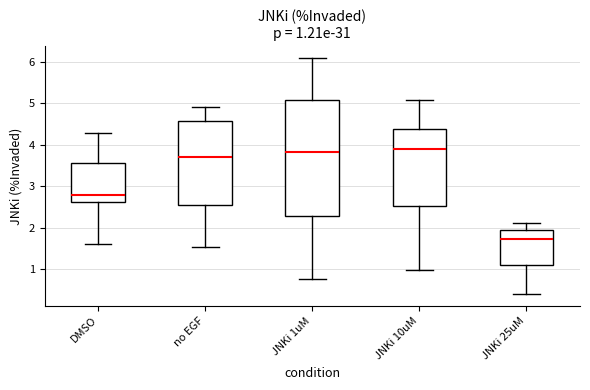

Which box's median line is the lowest?

JNKi 25uM